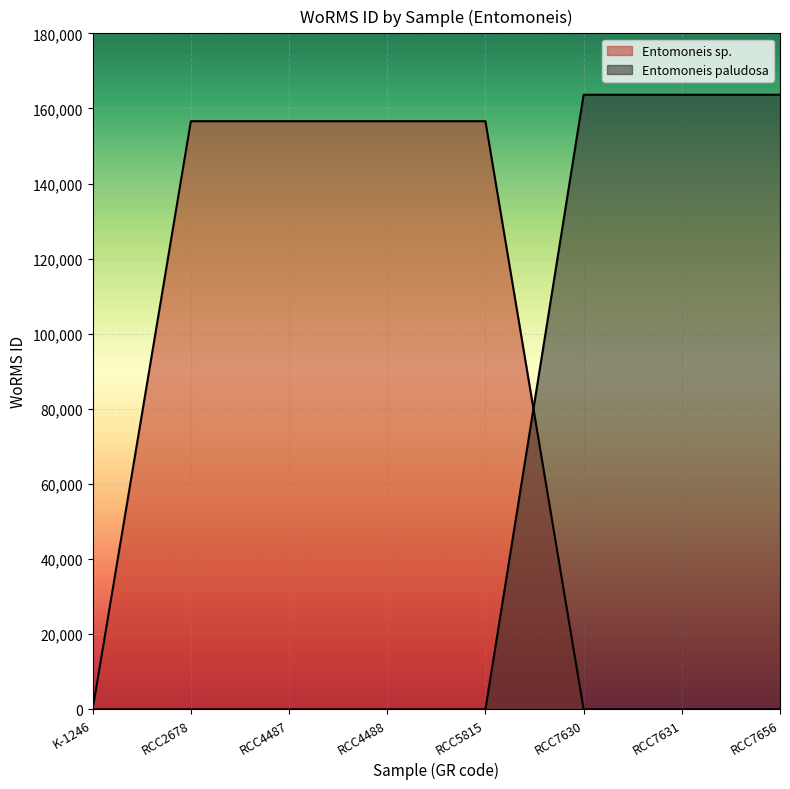

What position from the right is RCC4487?

6